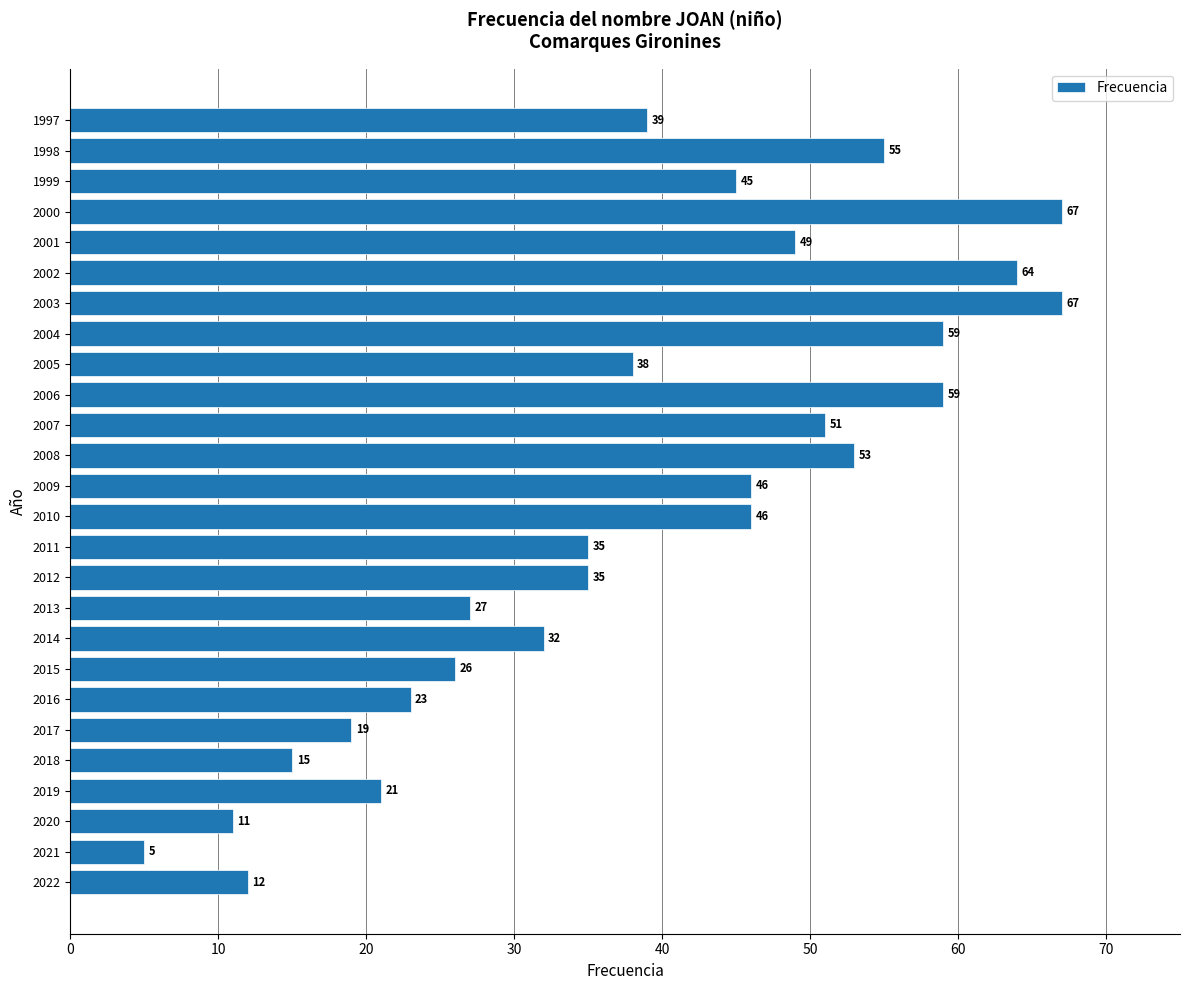

Reading bottom to top, extract all data points from this chart.

2022=12	2021=5	2020=11	2019=21	2018=15	2017=19	2016=23	2015=26	2014=32	2013=27	2012=35	2011=35	2010=46	2009=46	2008=53	2007=51	2006=59	2005=38	2004=59	2003=67	2002=64	2001=49	2000=67	1999=45	1998=55	1997=39